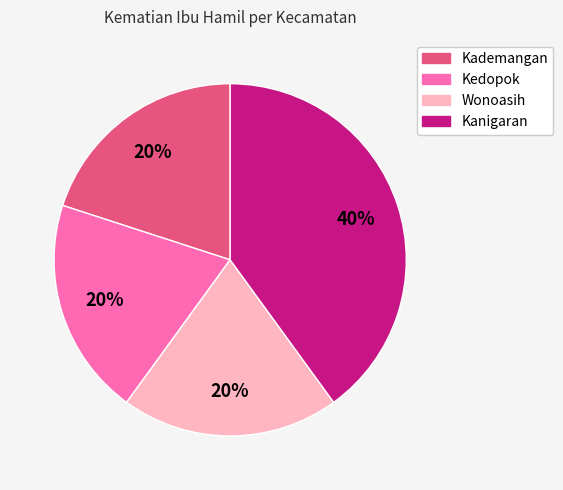

Is Wonoasih the majority of the pie?

No